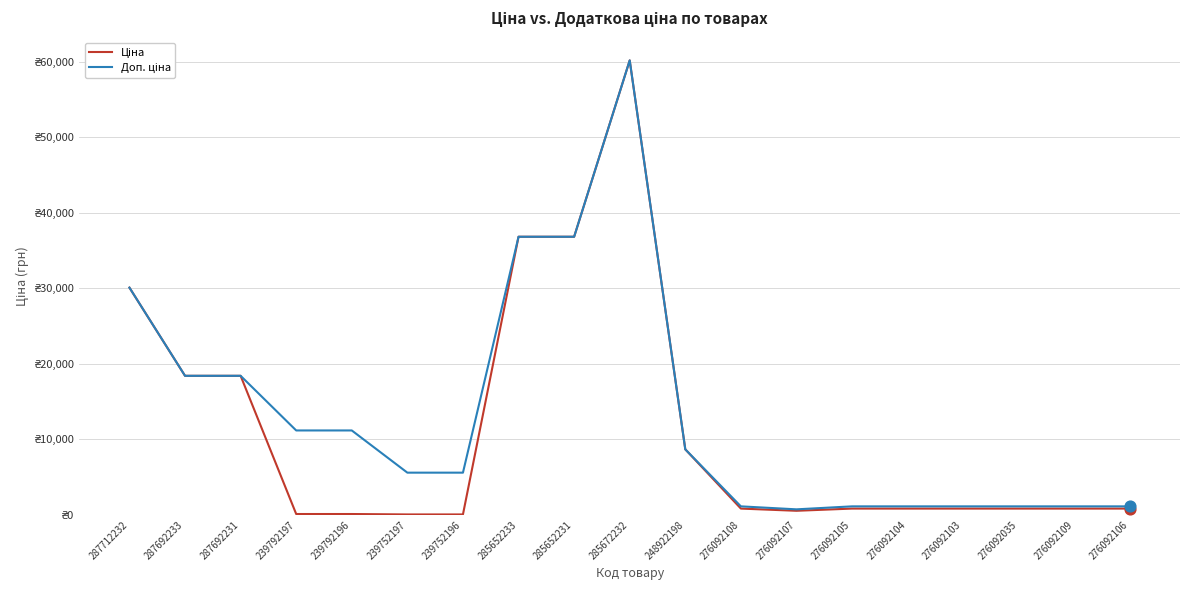

Is this an area chart (filled region under the line)?

No